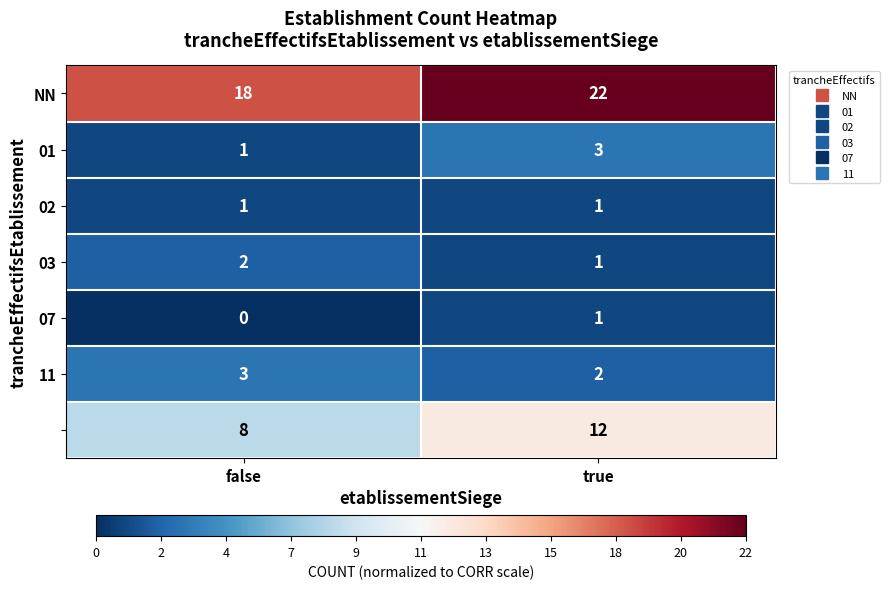

What is the spread (max minus min) of values at true?

21